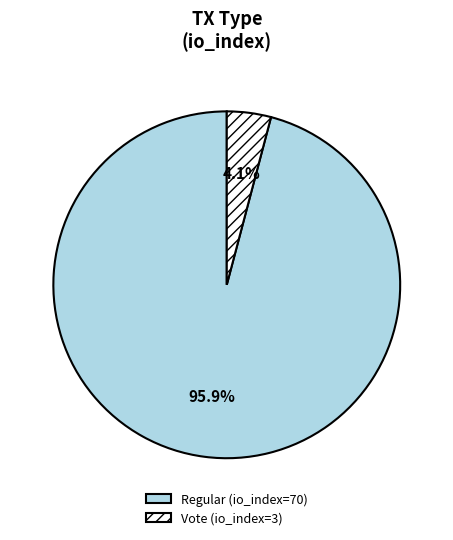

How many segments does this pie chart have?

2